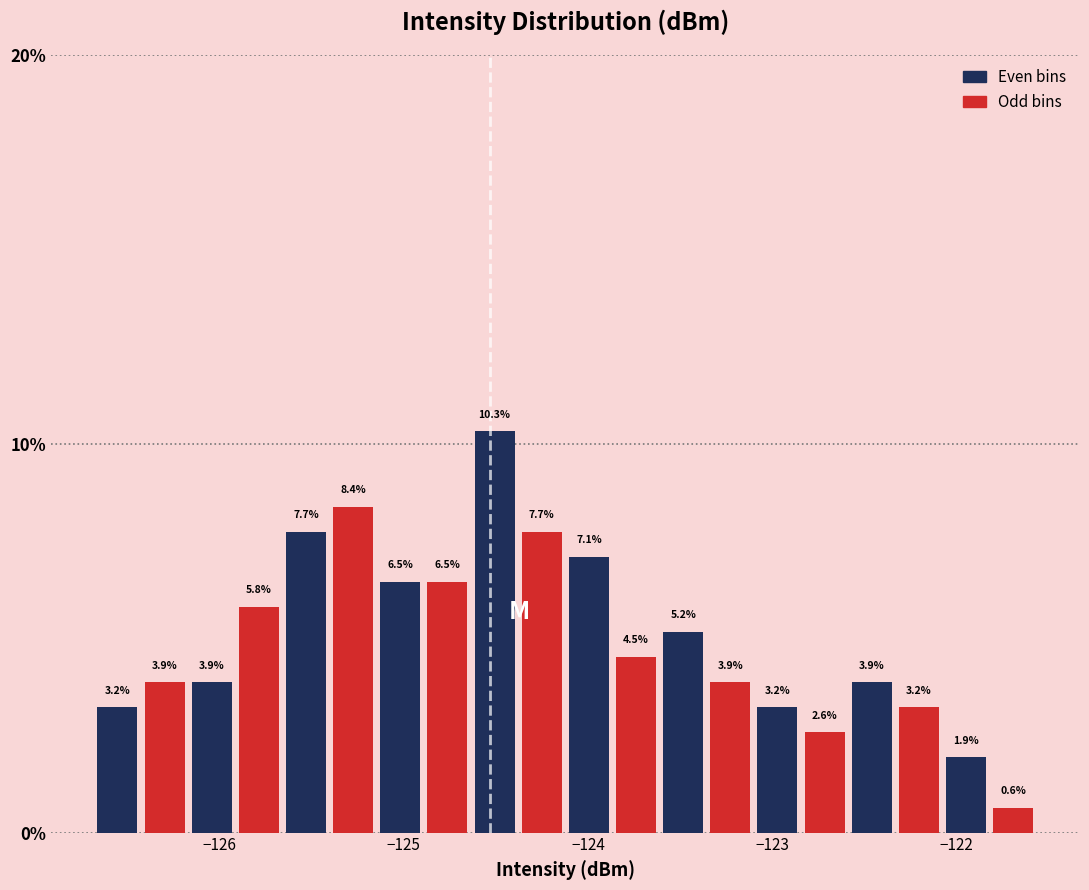

Around what value on the x-axis is the tallest bar? Give the approximate position of its centre, as read against the axis.

-124.5